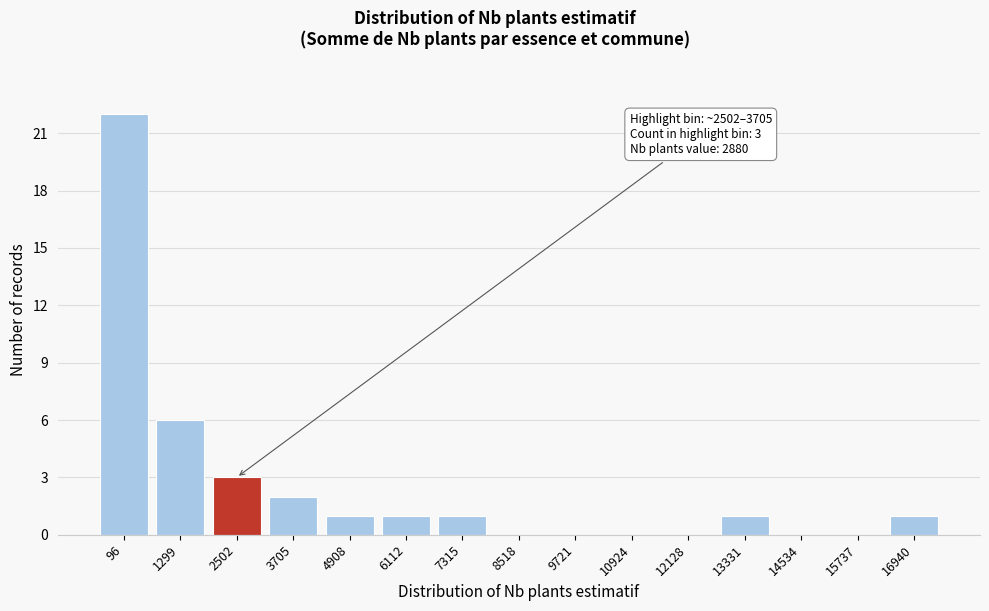

Reading left to right, list all the values displayed in this chart.

96=22	1299=6	2502=3	3705=2	4908=1	6112=1	7315=1	8518=0	9721=0	10924=0	12128=0	13331=1	14534=0	15737=0	16940=1